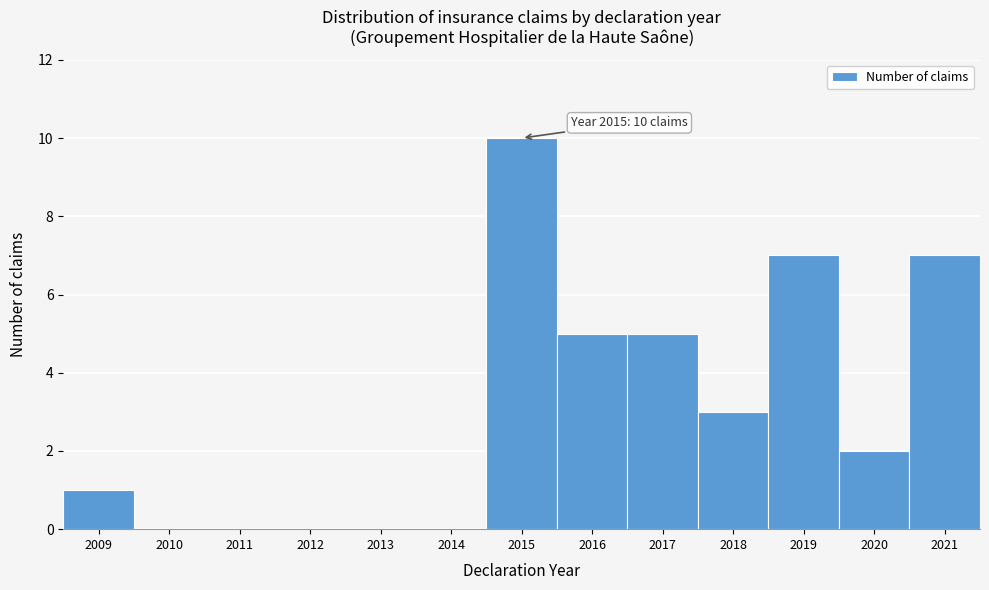

Reading right to left, extract all data points from this chart.

2021=7	2020=2	2019=7	2018=3	2017=5	2016=5	2015=10	2014=0	2013=0	2012=0	2011=0	2010=0	2009=1